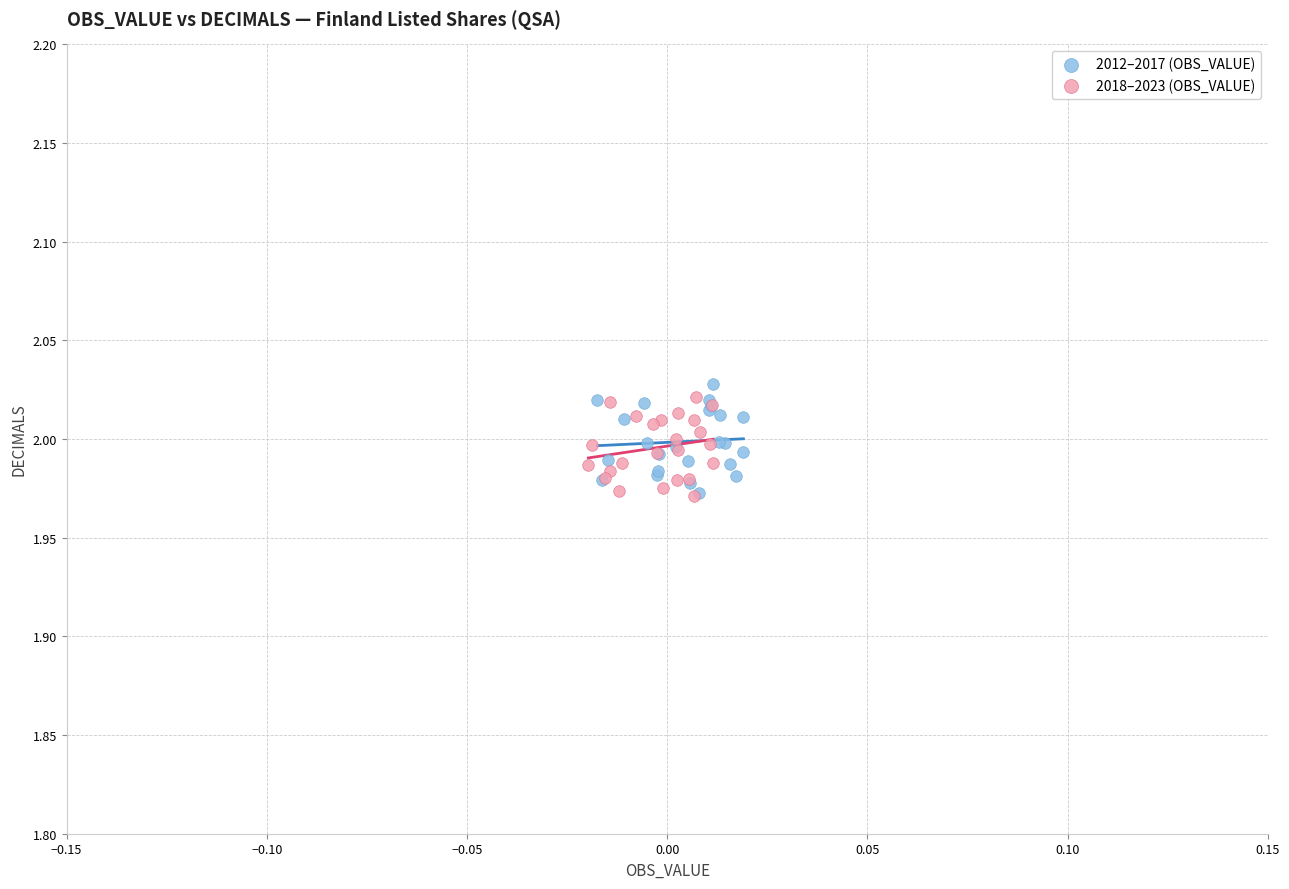

What are all the series names shown in the legend?

2012–2017 (OBS_VALUE), 2018–2023 (OBS_VALUE)